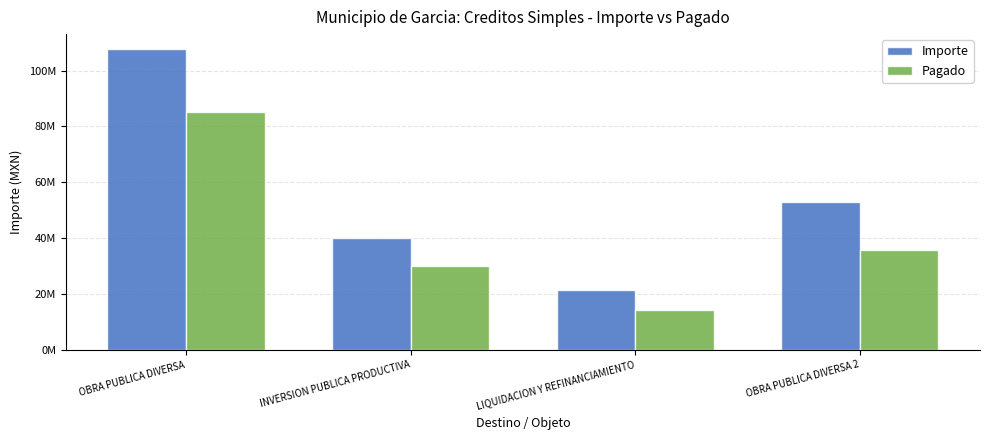

Which series has the largest total across all categories?

Importe